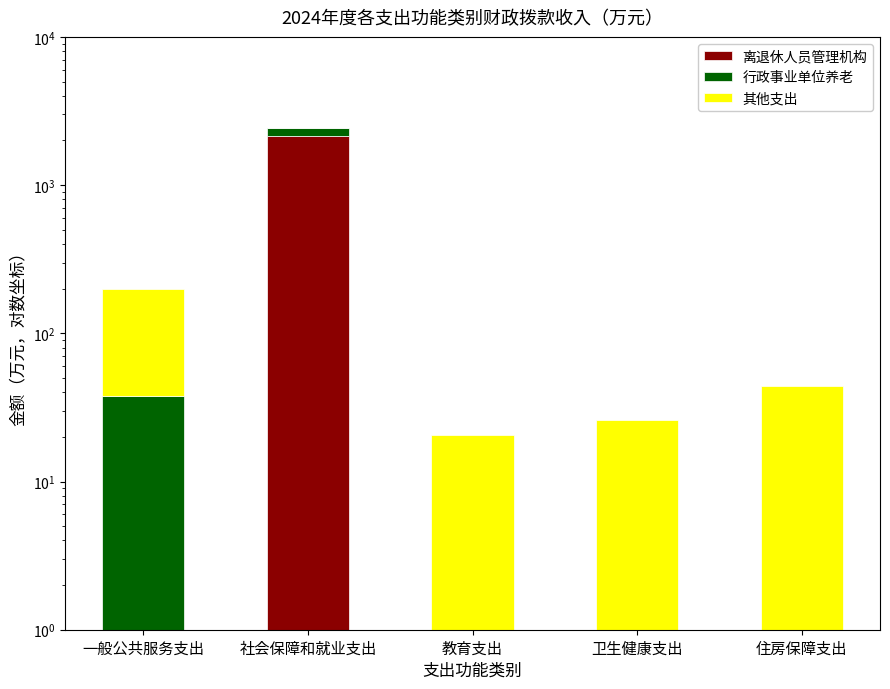

At which category is the sum across all series the highest?

社会保障和就业支出